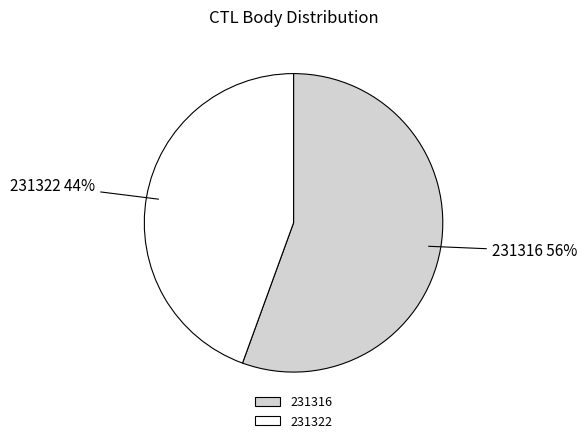

To the nearest percent, what percentage of the pie is 231322?

44%